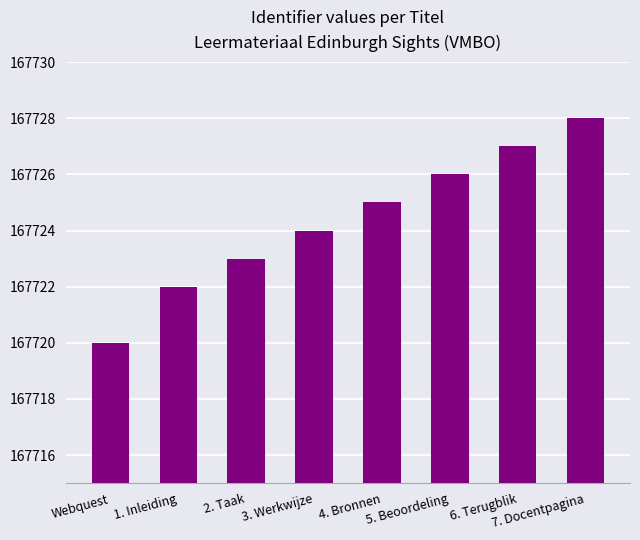

What position from the left is 5. Beoordeling?

6